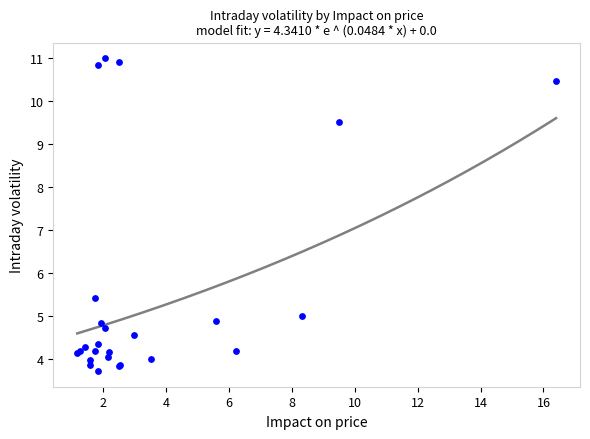

What Y value in the scatter plot is closest to 7?

5.4